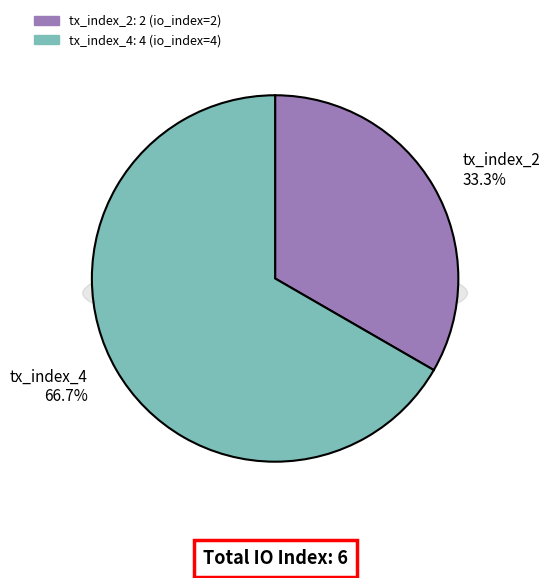

What percentage is NOT represented by tx_index_2?

66.7%